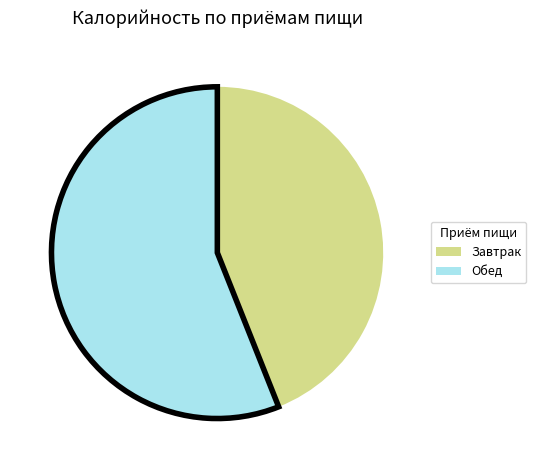

How many segments does this pie chart have?

2